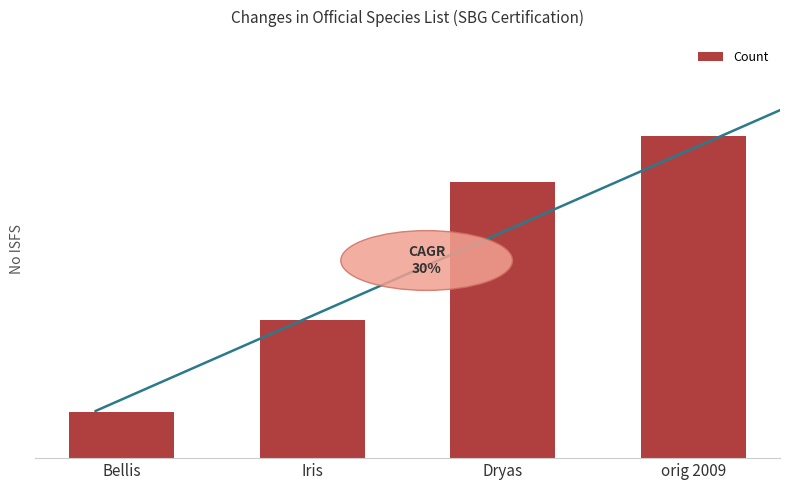

Between Dryas and Iris, which is larger?

Dryas